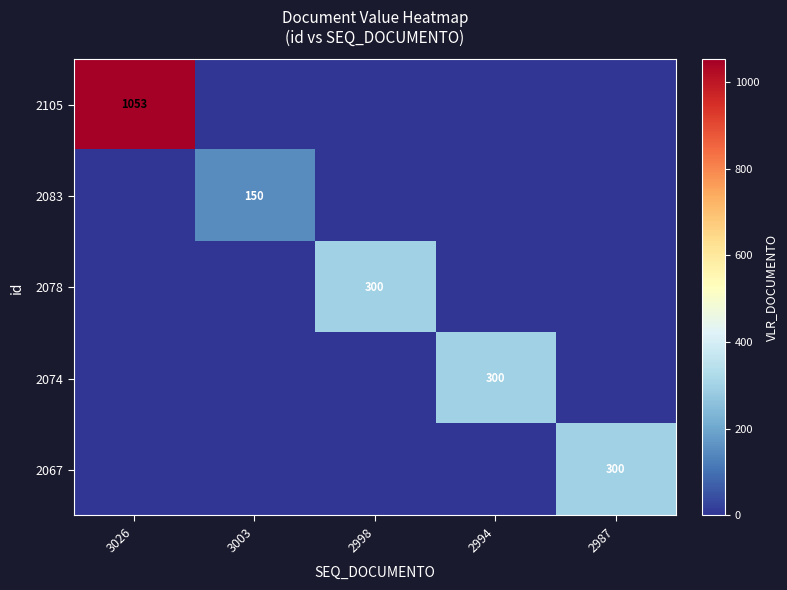

True or false: 2074 has a value of 300 at 2994.

True